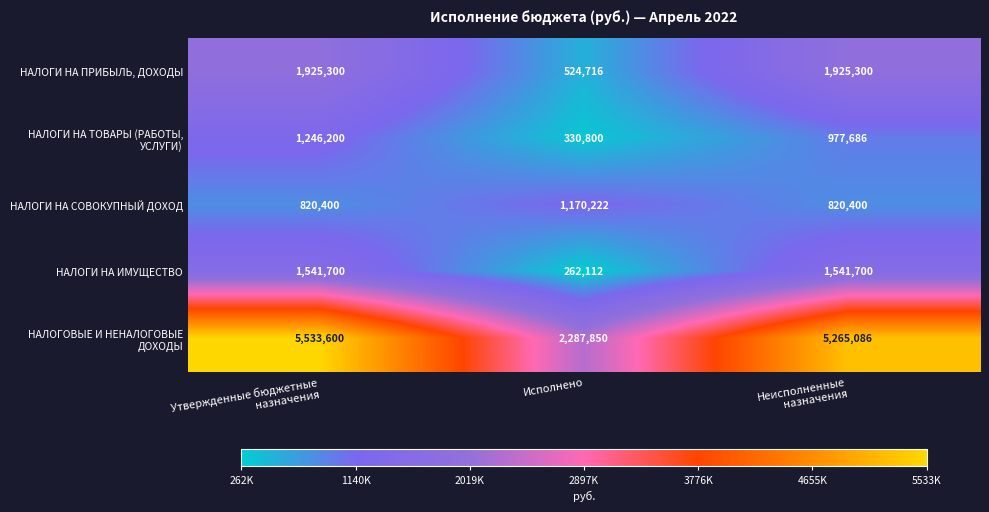

True or false: НАЛОГИ НА СОВОКУПНЫЙ ДОХОД has a value of 1170222 at Исполнено.

True